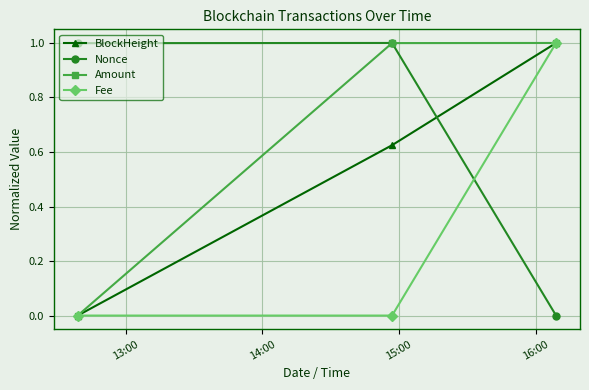

What is the sum of all Fee values?

1.0